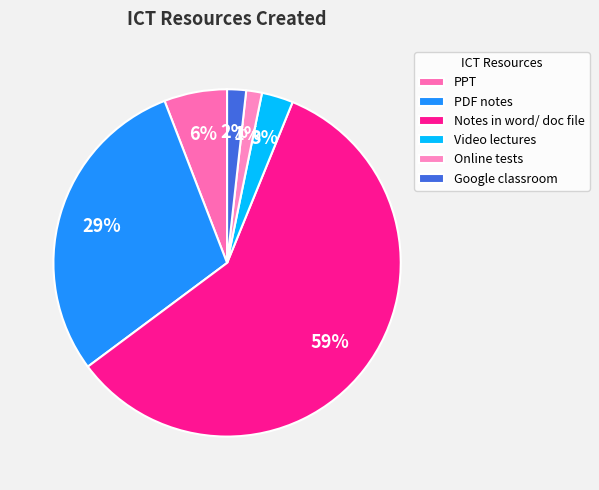

Which slice is the largest?

Notes in word/ doc file